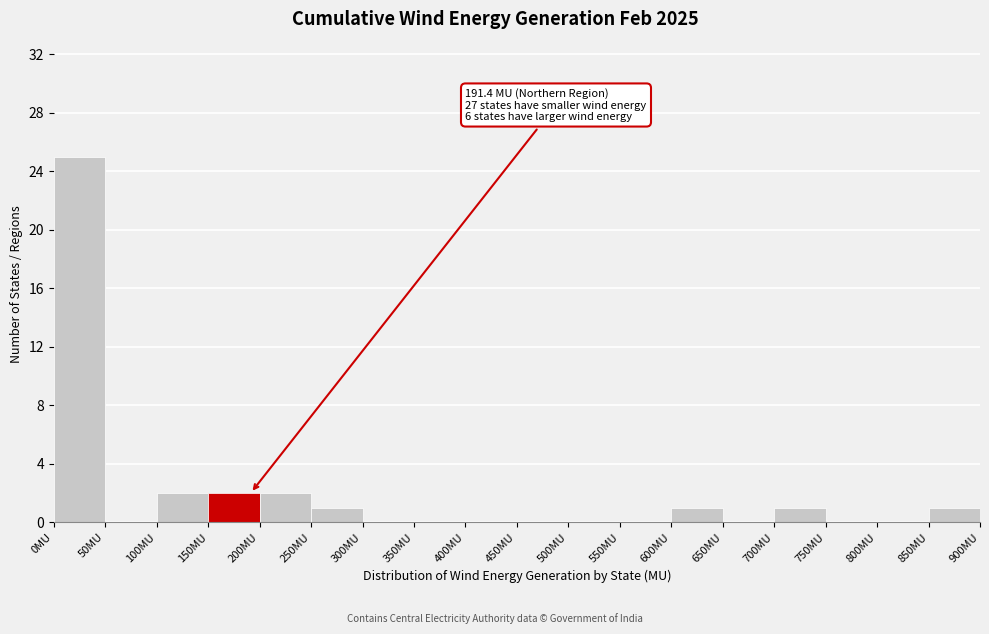

Which range on the x-axis has the tallest bar?

0 to 50